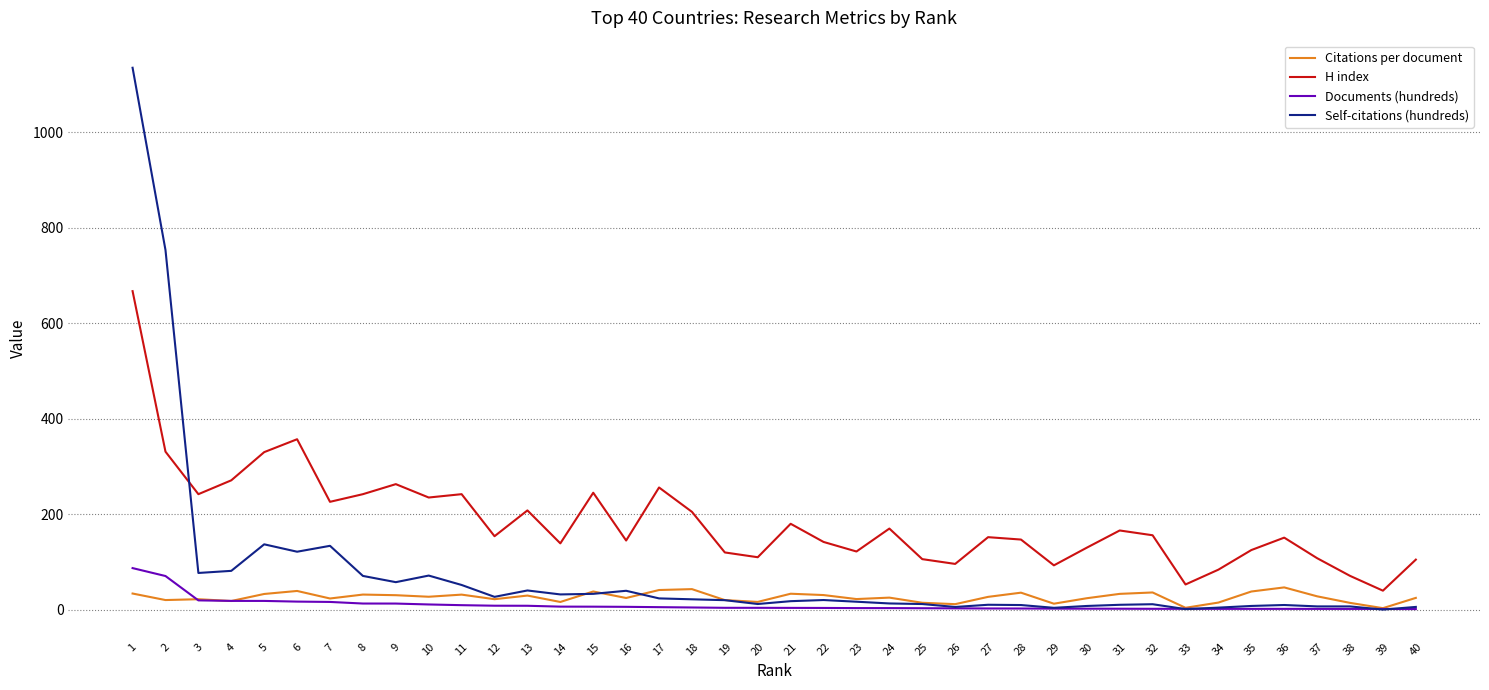

True or false: Documents (hundreds) has a value of 8.5 at 12.

True